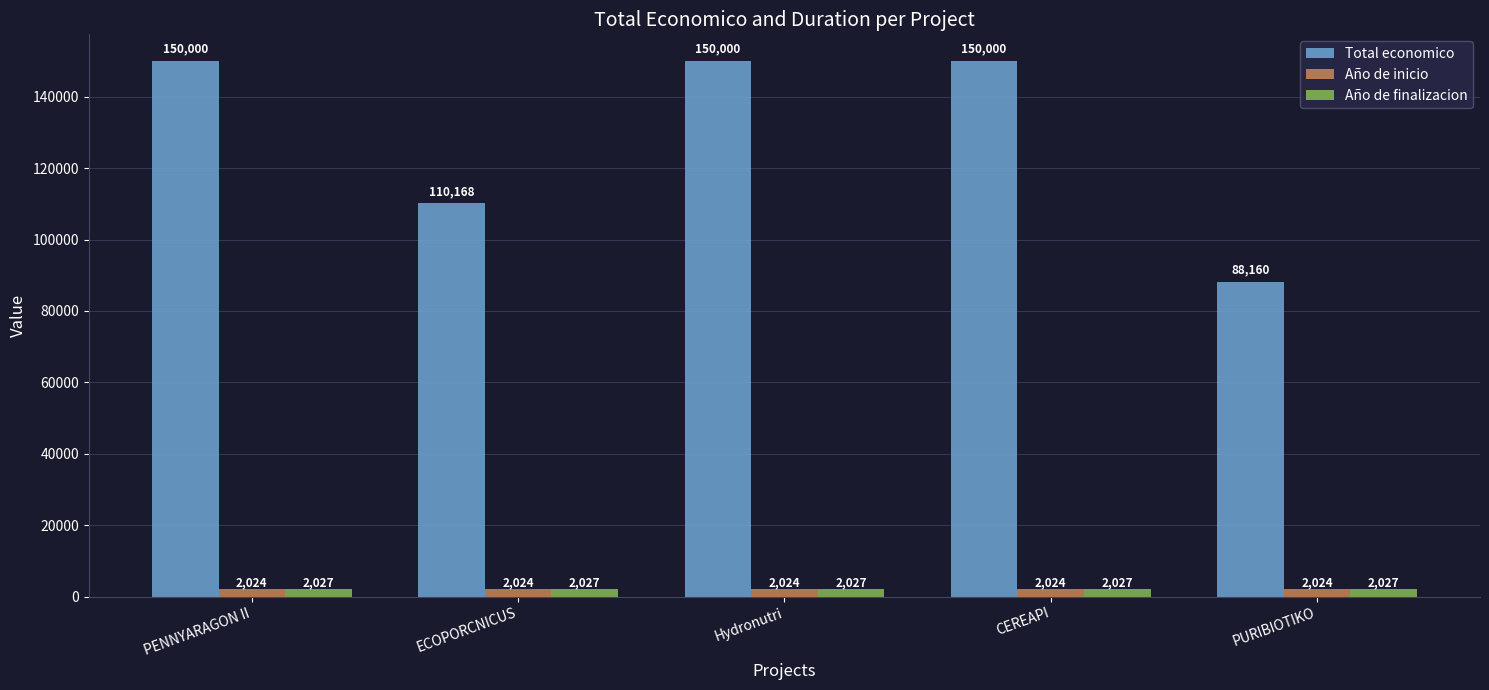

What is the highest value of the Año de finalizacion series?

2027